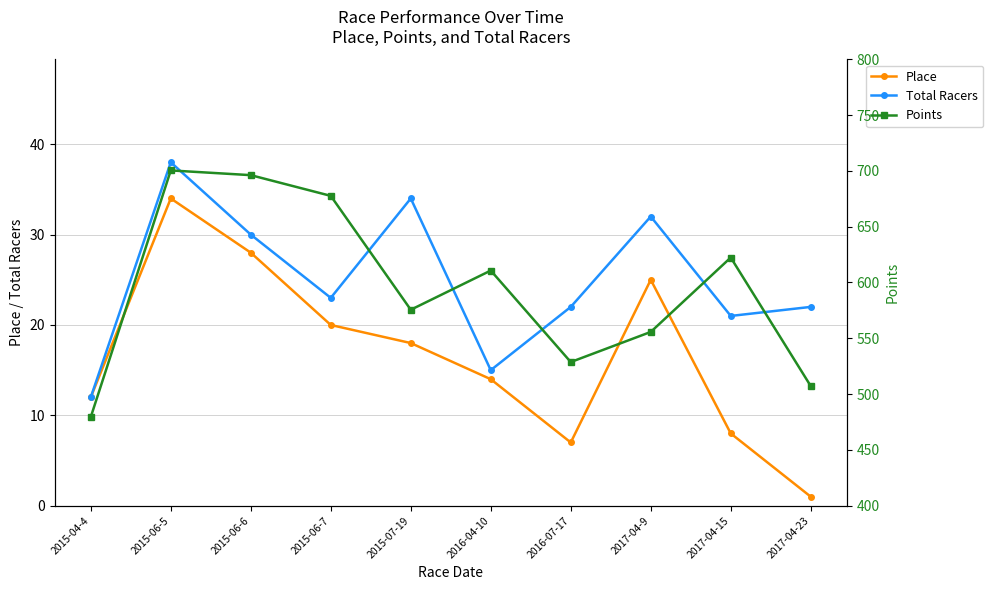

True or false: Total Racers and Place intersect in this chart.

False